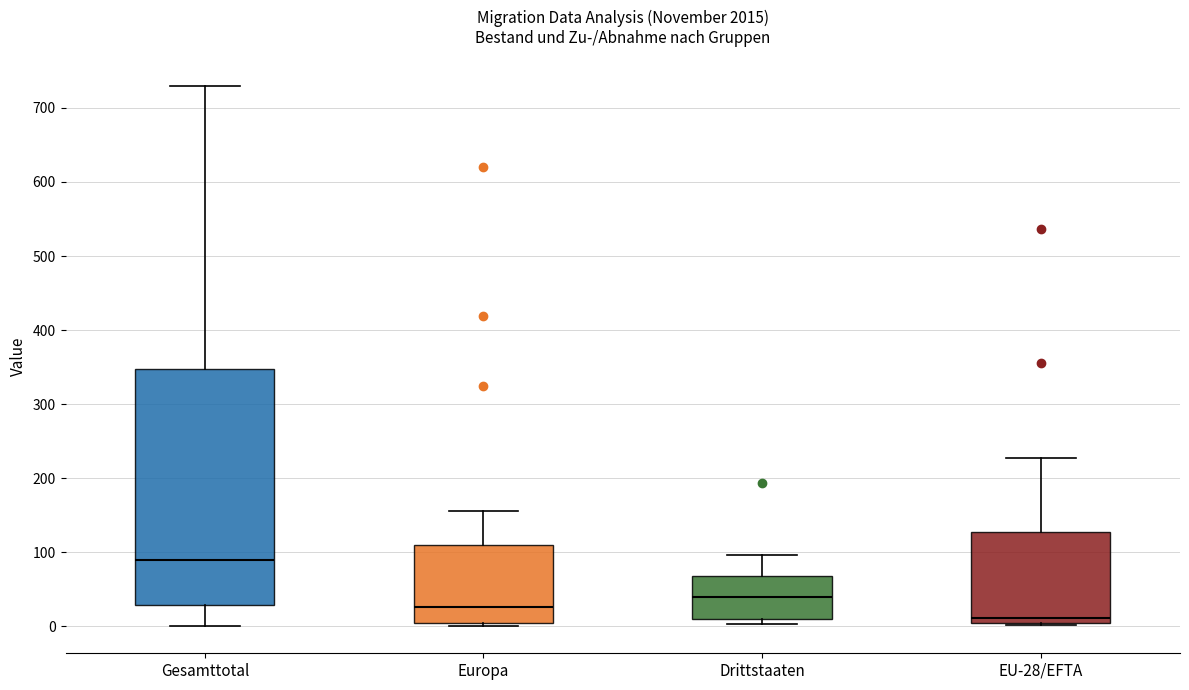

Where is the upper edge of the box for Europa on the y-axis? The values are not printed on the chart, so give them approximately, as read against the axis.

110